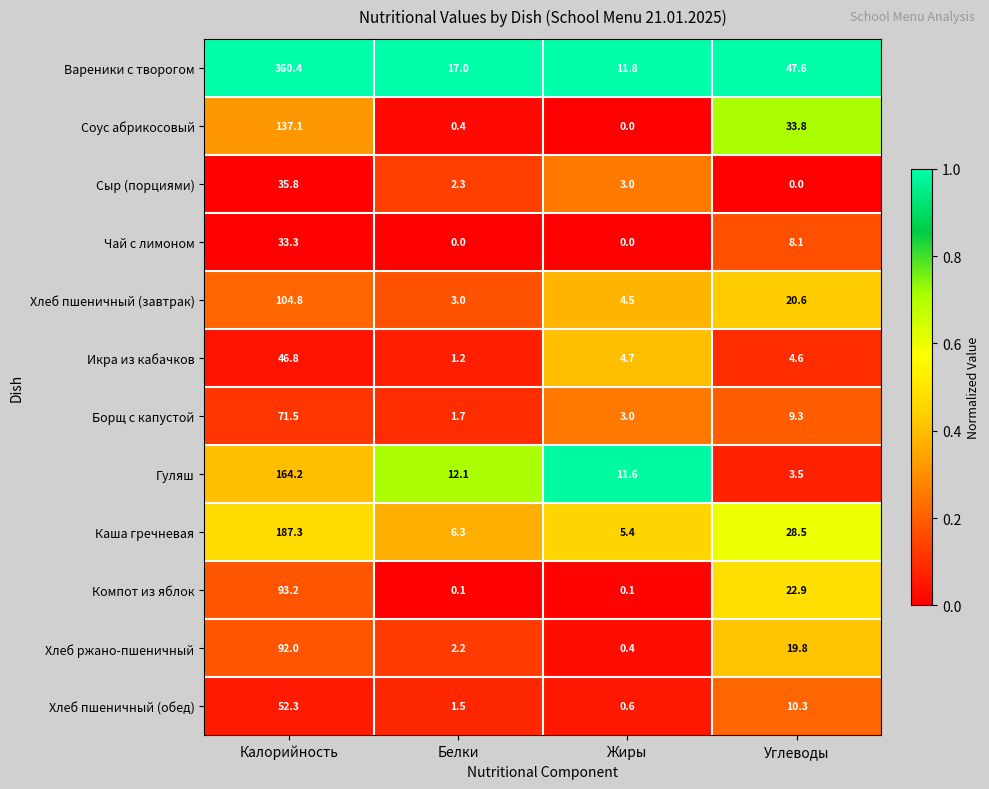

Which series changed the most between Калорийность and Жиры?

Вареники с творогом